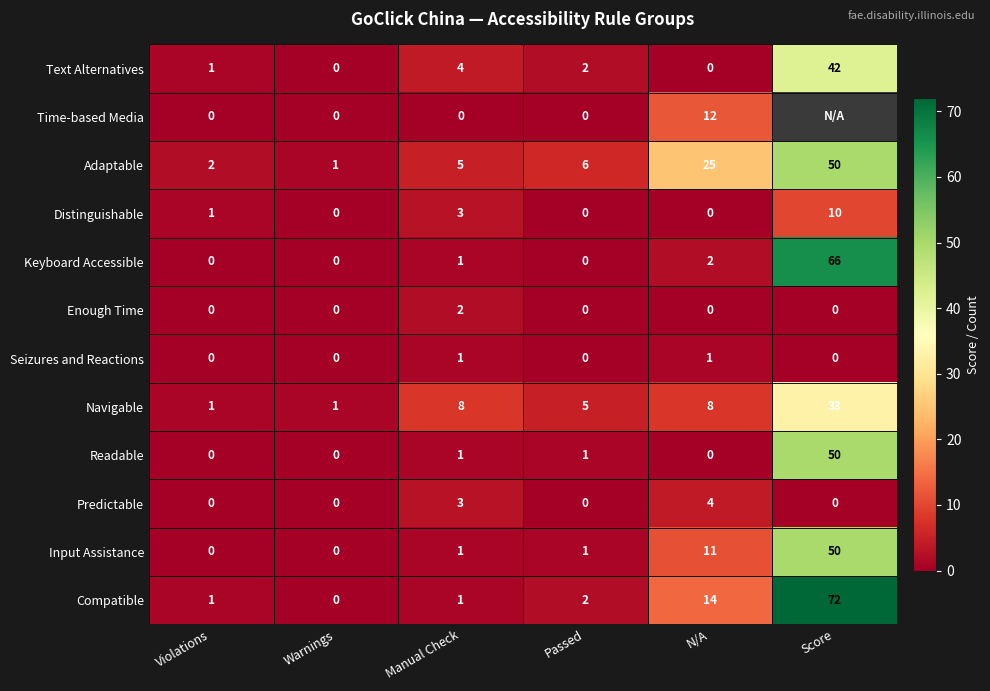

Is it true that Predictable equals 4 at N/A?

True